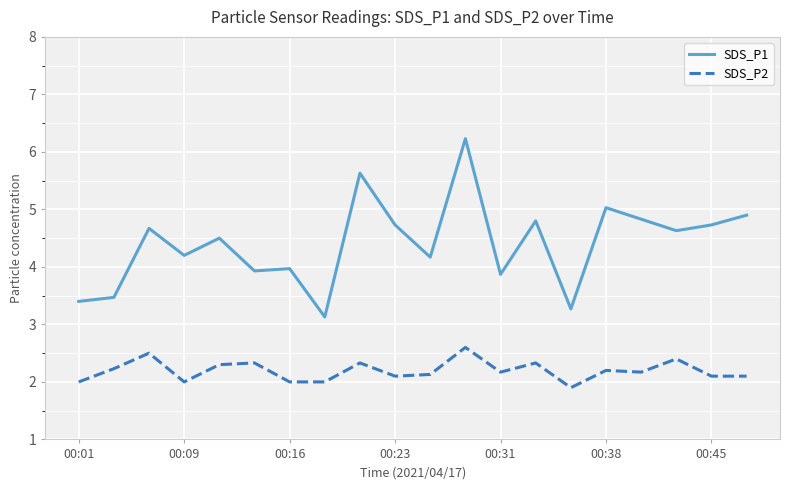

Which series has the largest range (max minus min)?

SDS_P1